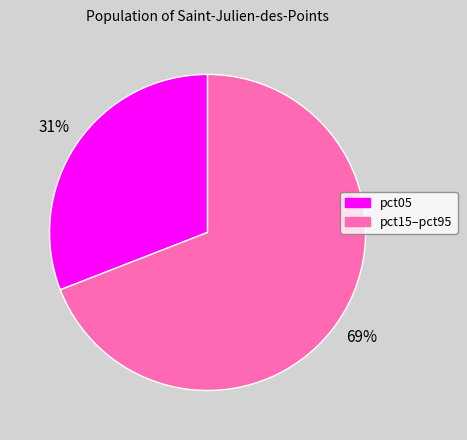

To the nearest percent, what is the difference between the largest and smallest slice percentages?

38%